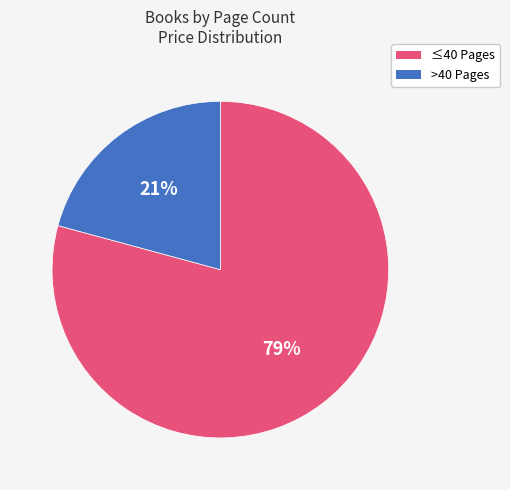

To the nearest percent, what is the average slice percentage?

50%